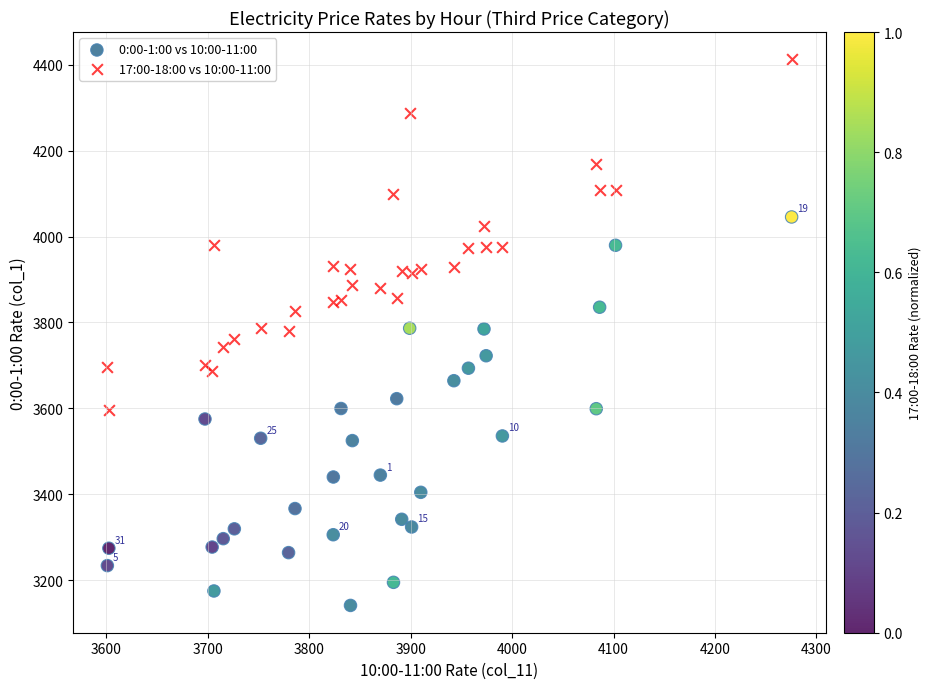

Which series contains the lowest Y value?

0:00-1:00 vs 10:00-11:00